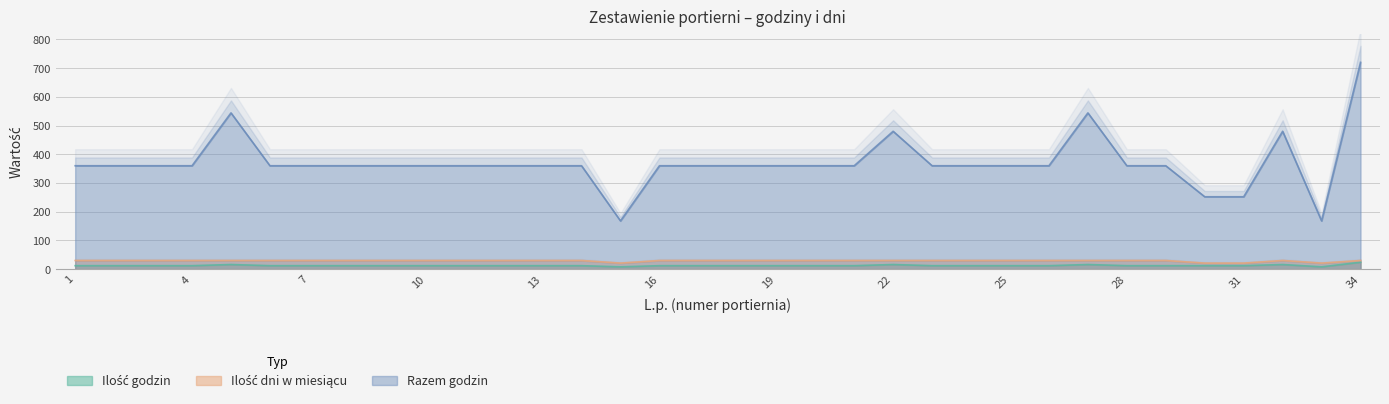

At which category does Ilość dni w miesiącu reach its first local valley?

15